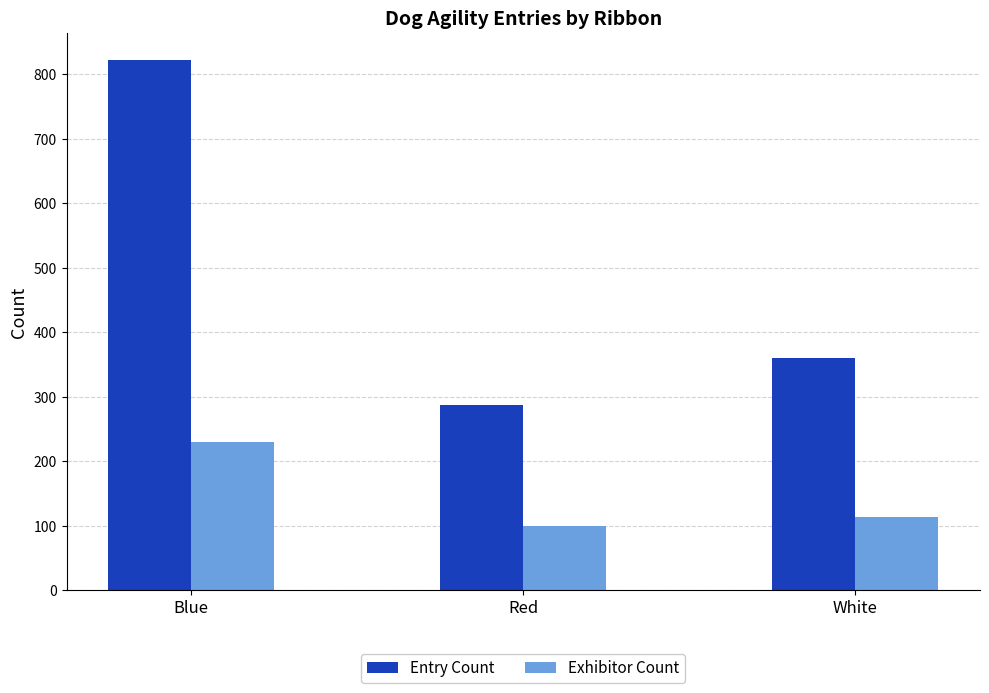

Which label corresponds to the smallest value in the chart?

Red